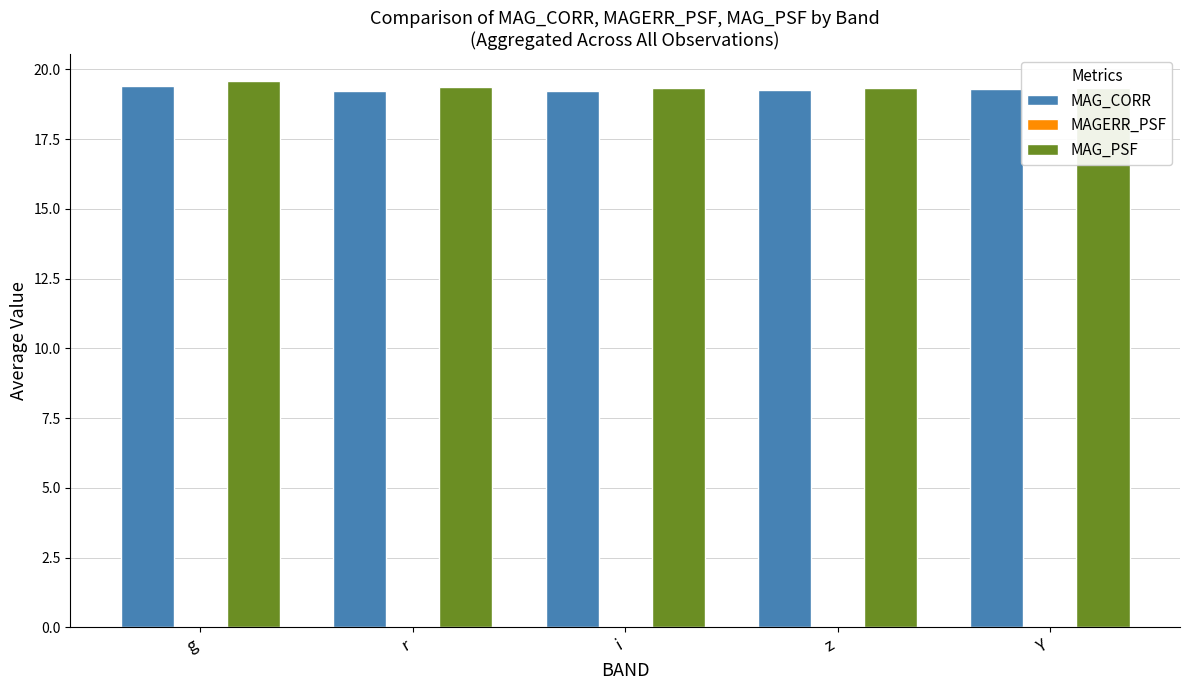

Does the chart contain stacked bars?

No